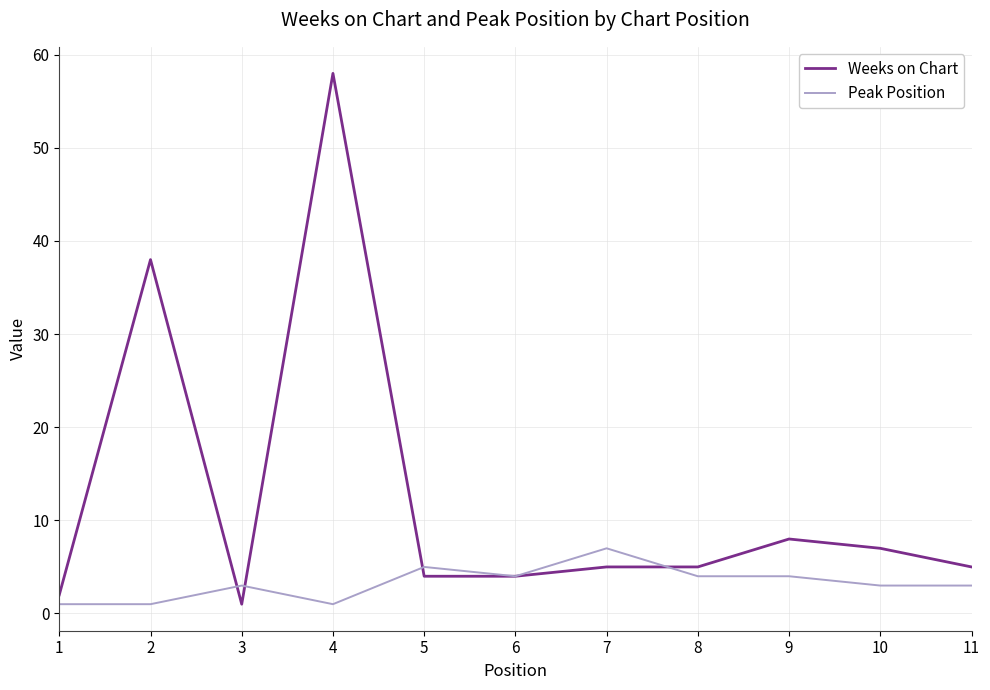

Which label corresponds to the largest value in the chart?

4